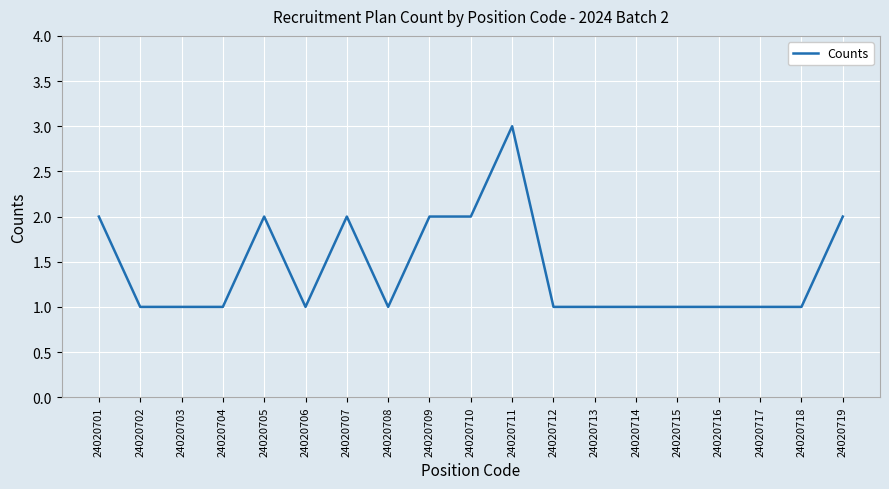

True or false: the data shows 1 at 24020708.

True